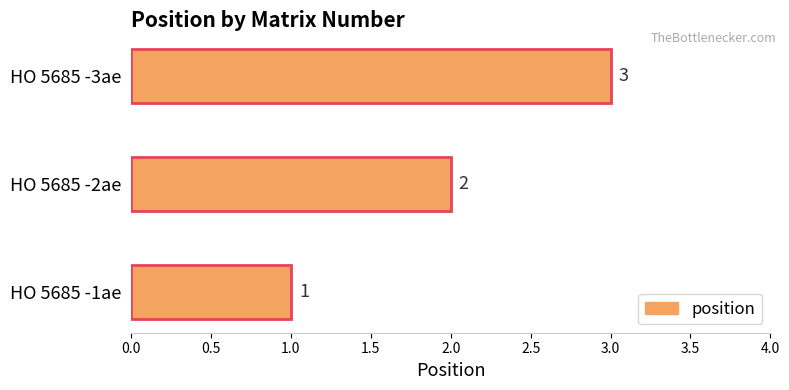

Does the chart contain any negative values?

No